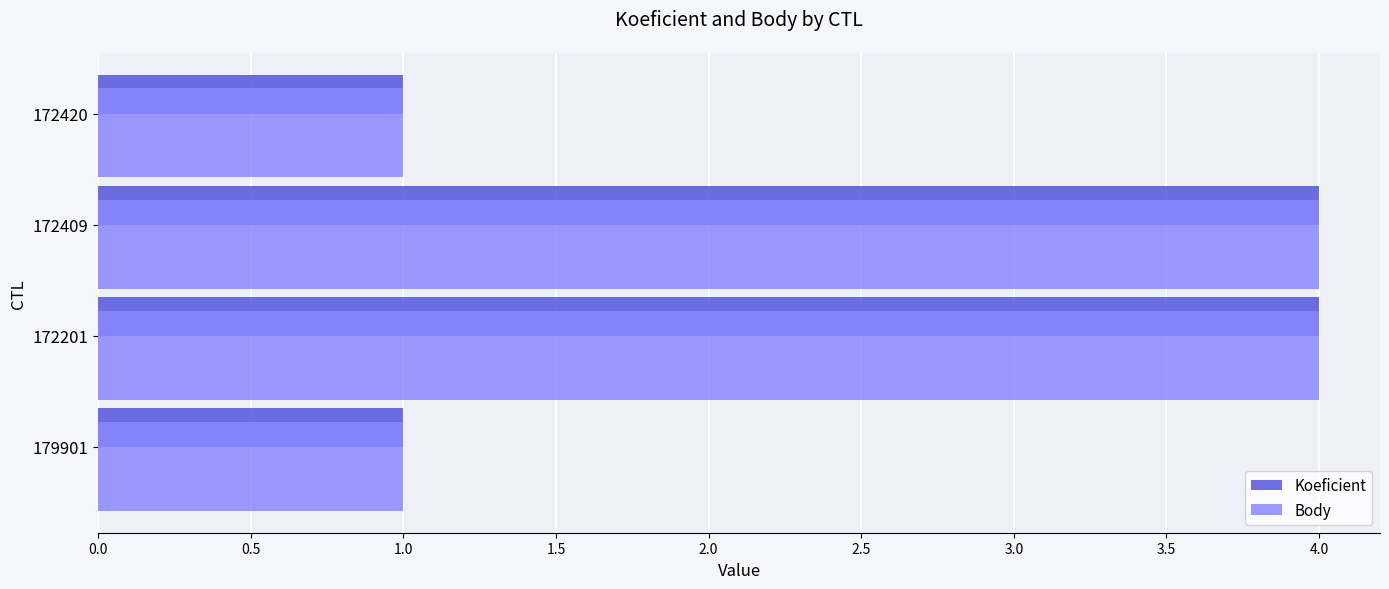

True or false: Body has a value of 1 at 172420.

True